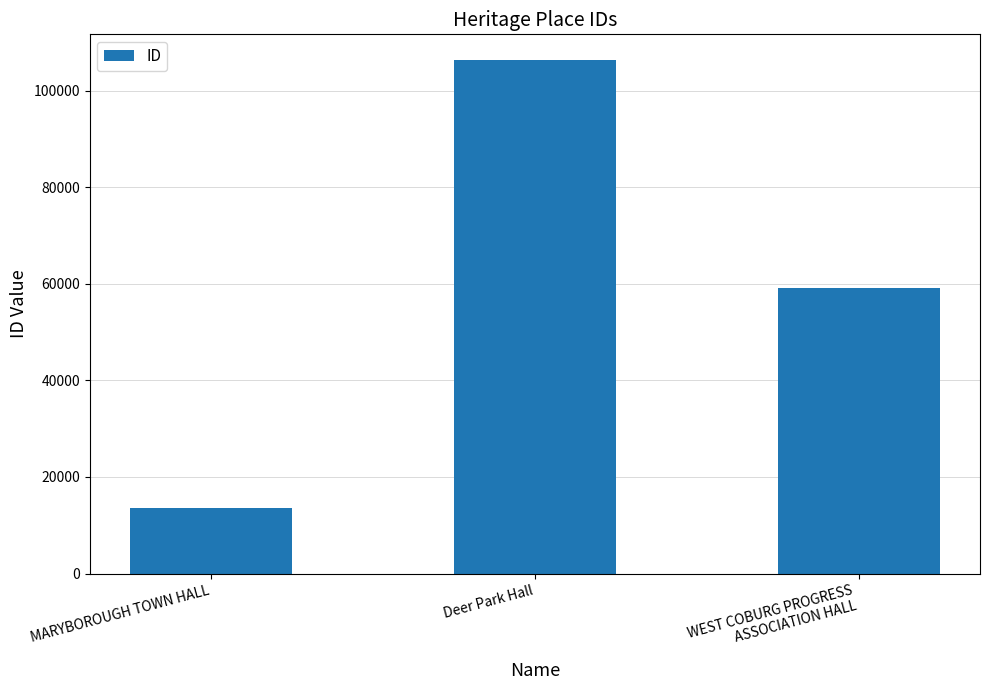

What is the greatest value displayed?

106324